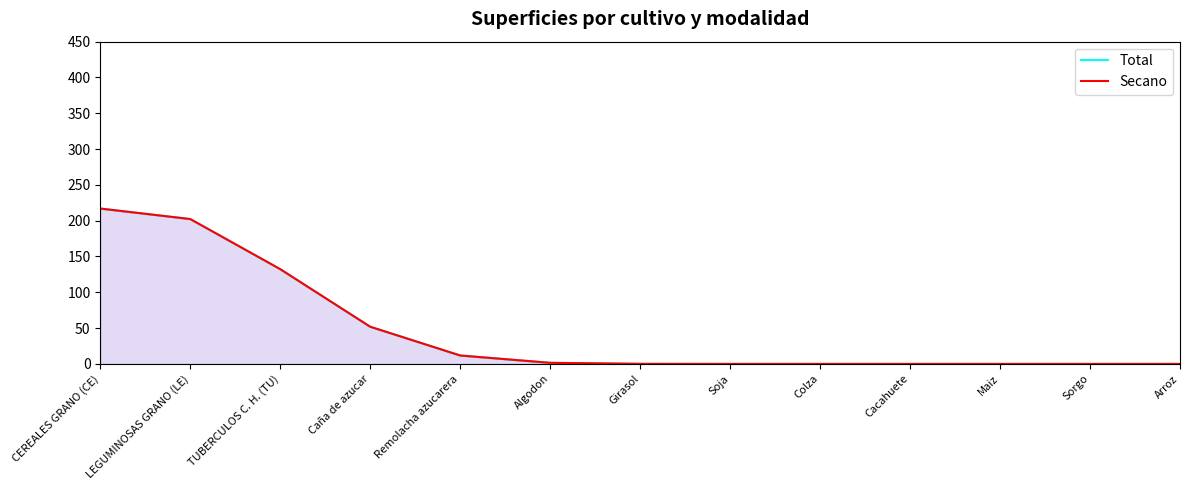

How many data points does each series have?

13